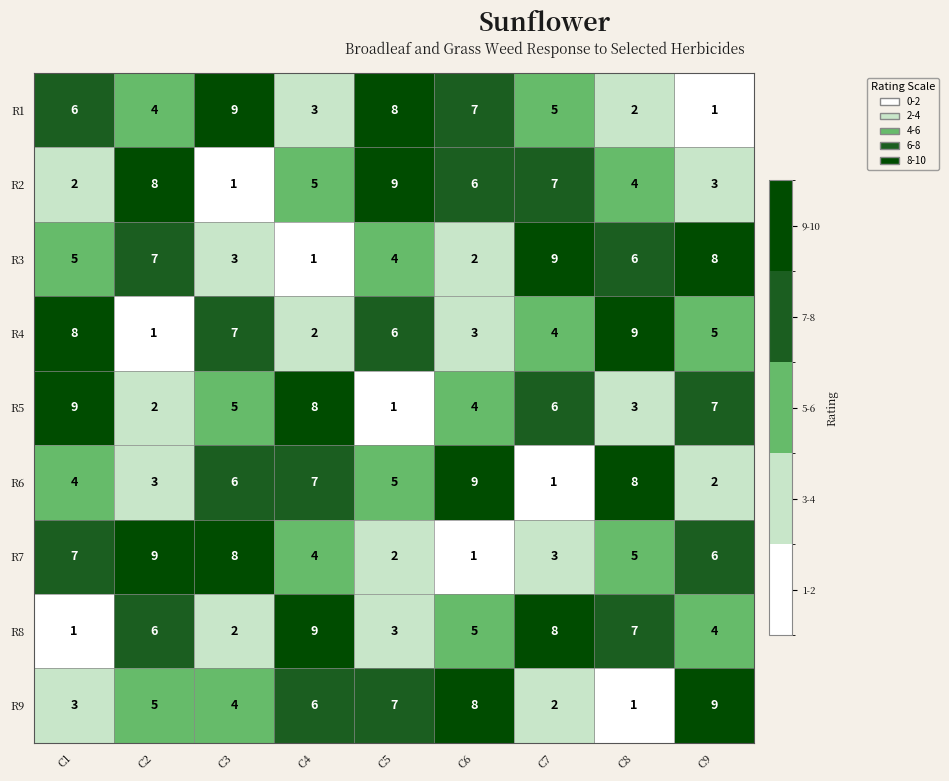

Rank the categories by R6 value from highest to lowest.

C6, C8, C4, C3, C5, C1, C2, C9, C7